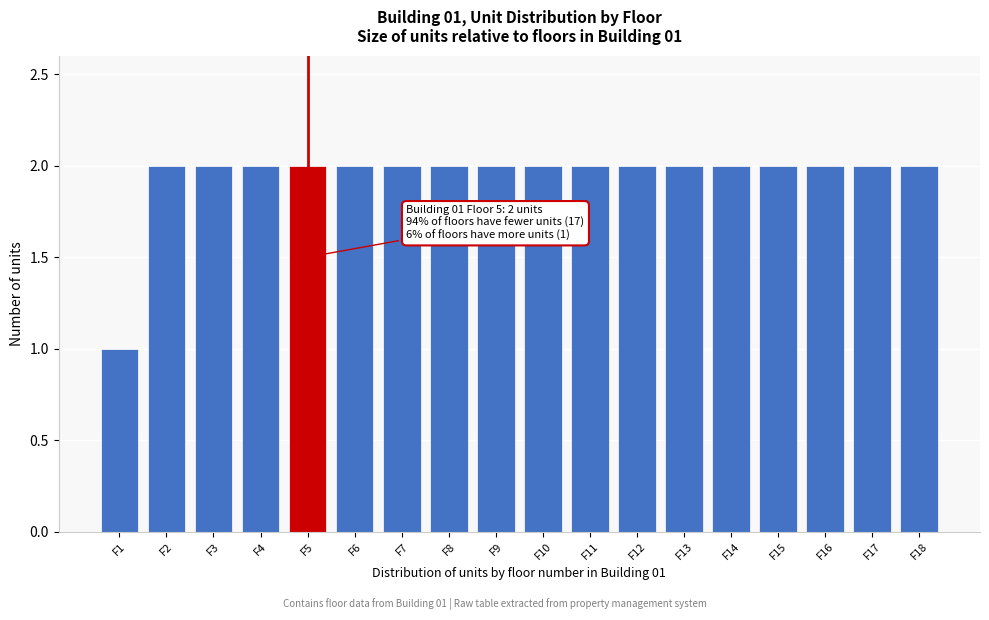

Reading left to right, extract all data points from this chart.

1	2	2	2	2	2	2	2	2	2	2	2	2	2	2	2	2	2